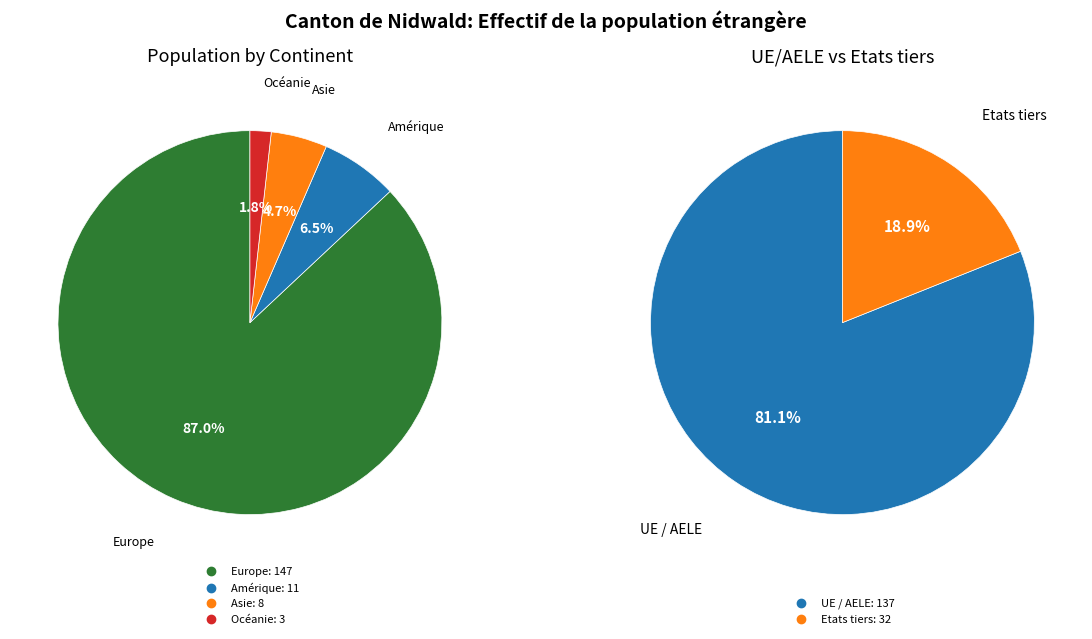

What percentage is the Asie slice, to the nearest percent?

5%